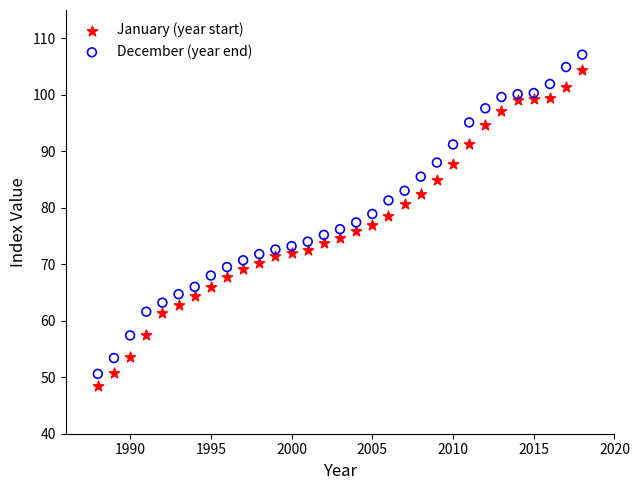

Across all data points, what is the range of Y values (max minus min)?

58.7